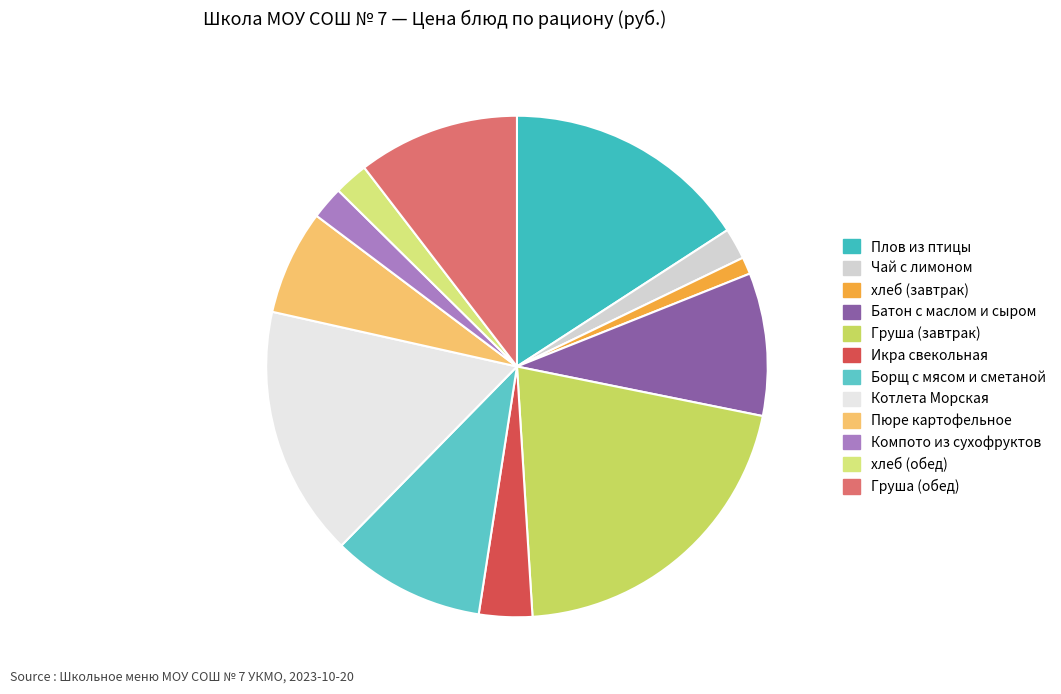

Combined, what portion of the pie is Груша (завтрак) and Груша (обед)?

31.3%